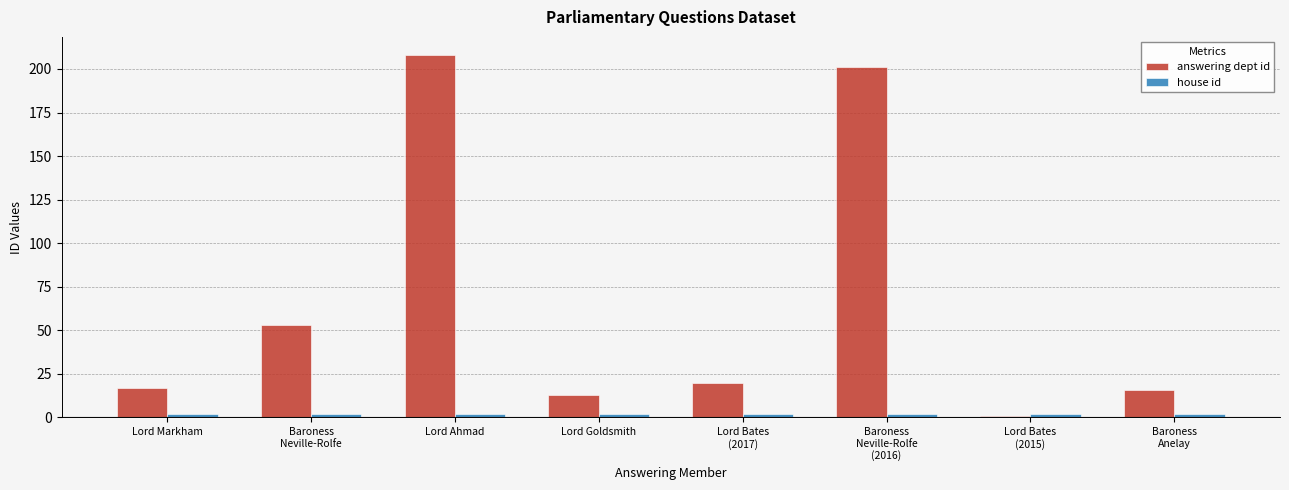

What is the average value of the answering dept id series?

66